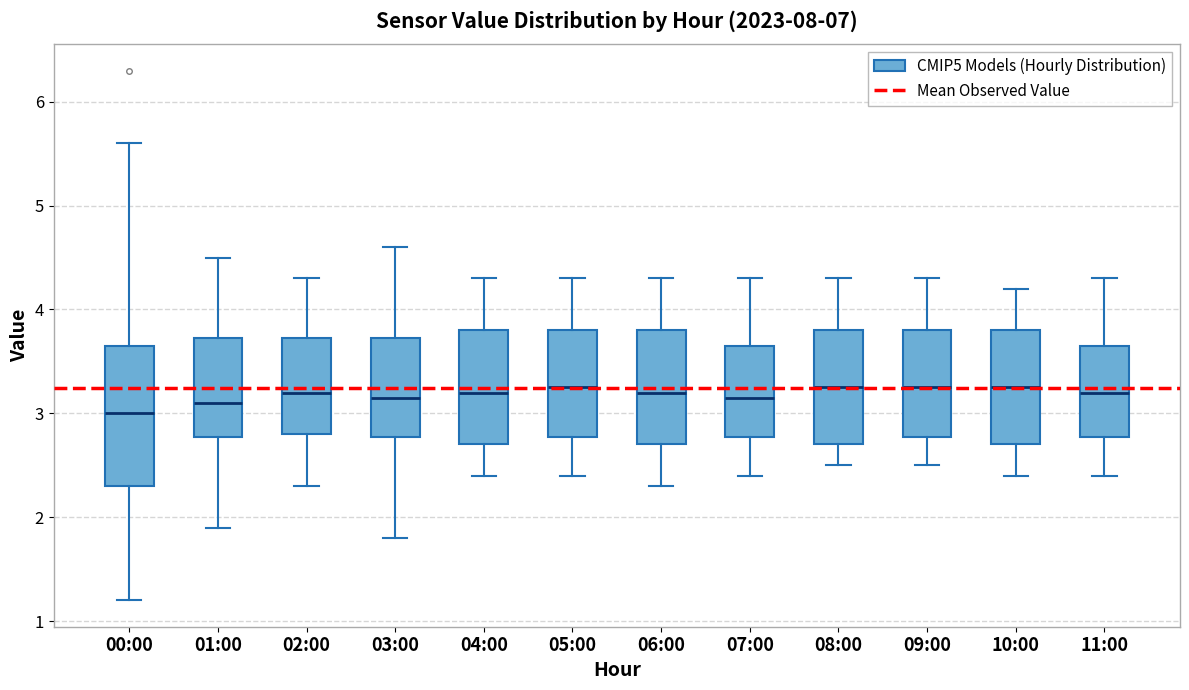

Where is the lower edge of the box for 04:00 on the y-axis? The values are not printed on the chart, so give them approximately, as read against the axis.

2.7